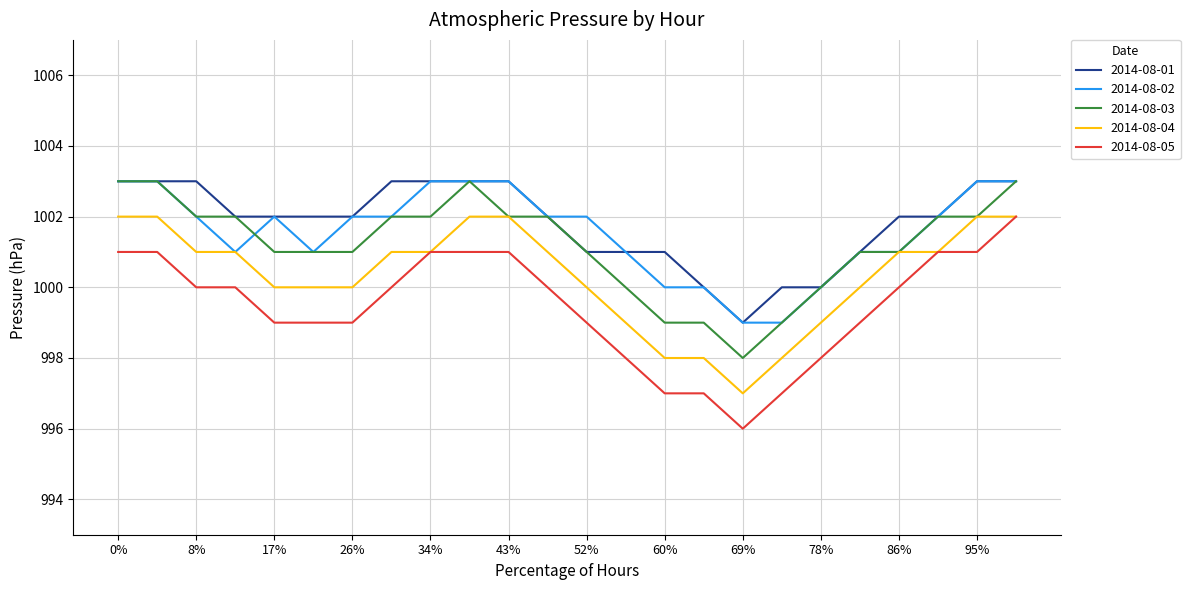

What is the lowest value of the 2014-08-02 series?

999